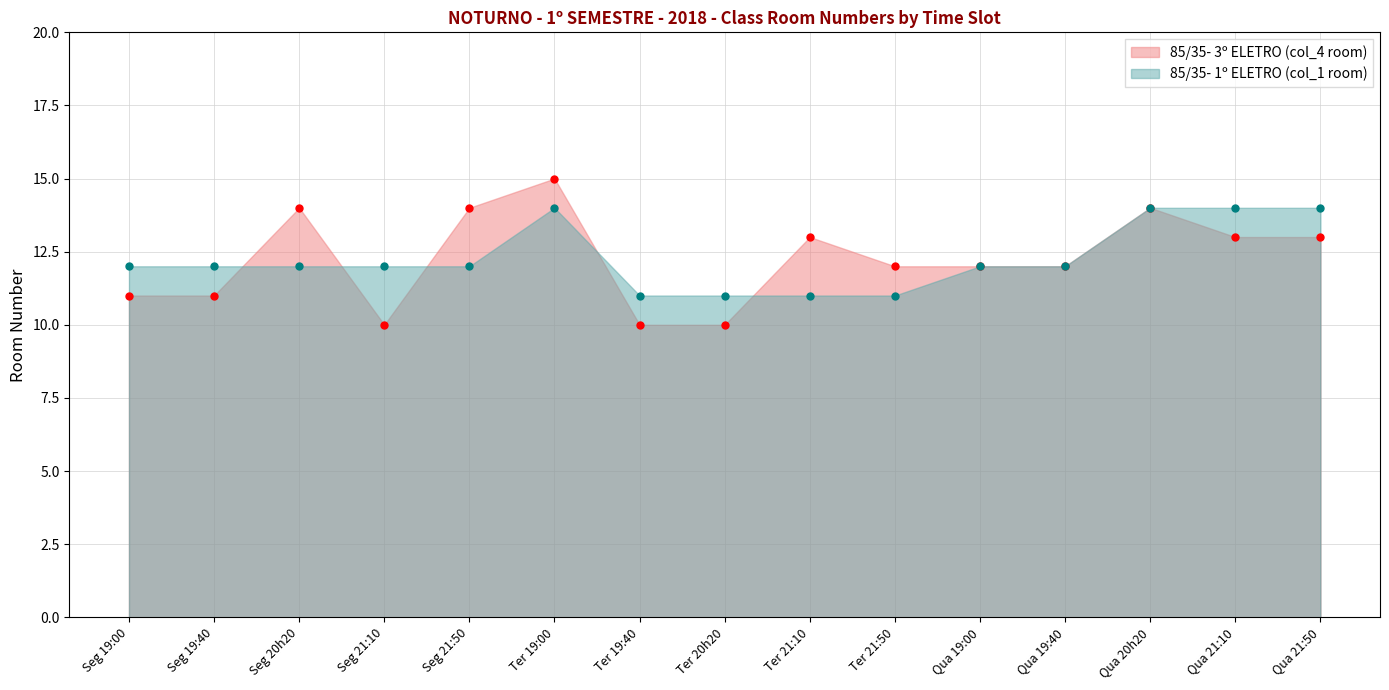

Reading left to right, transcribe all the data shown in this chart.

85/35- 3º ELETRO (col_4 room): 11	11	14	10	14	15	10	10	13	12	12	12	14	13	13
85/35- 1º ELETRO (col_1 room): 12	12	12	12	12	14	11	11	11	11	12	12	14	14	14